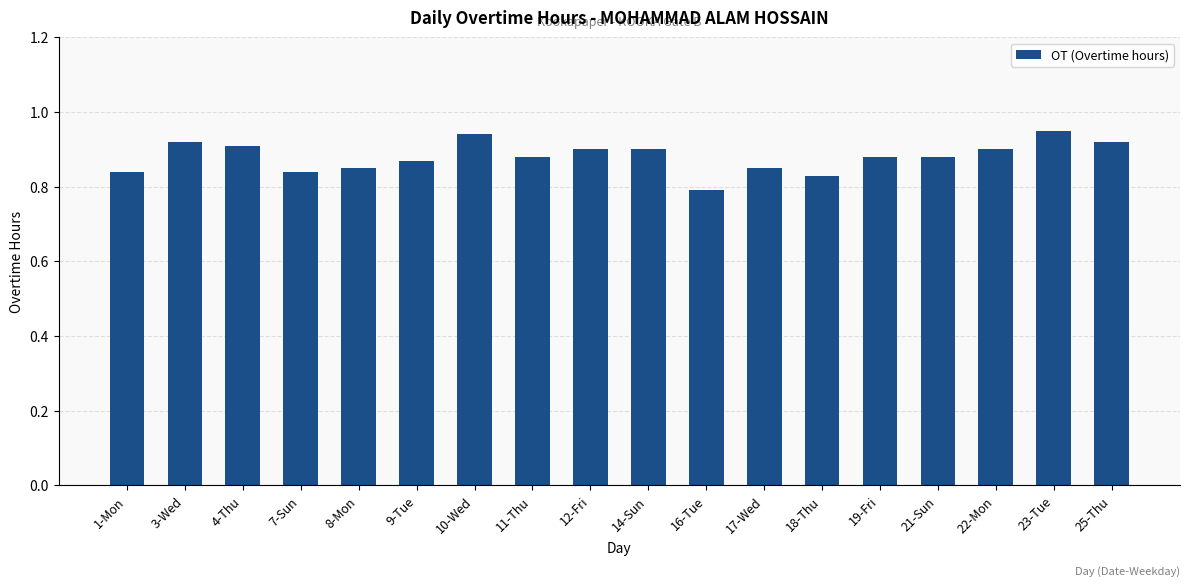

Count the number of data series in this chart.

1